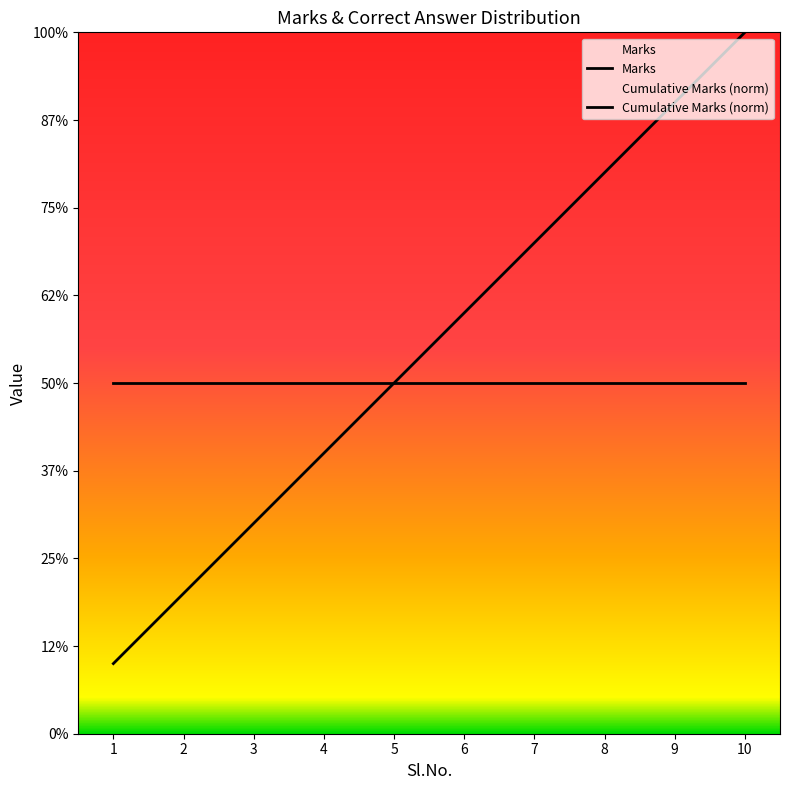

Which has a higher value, 9 or 1?

9